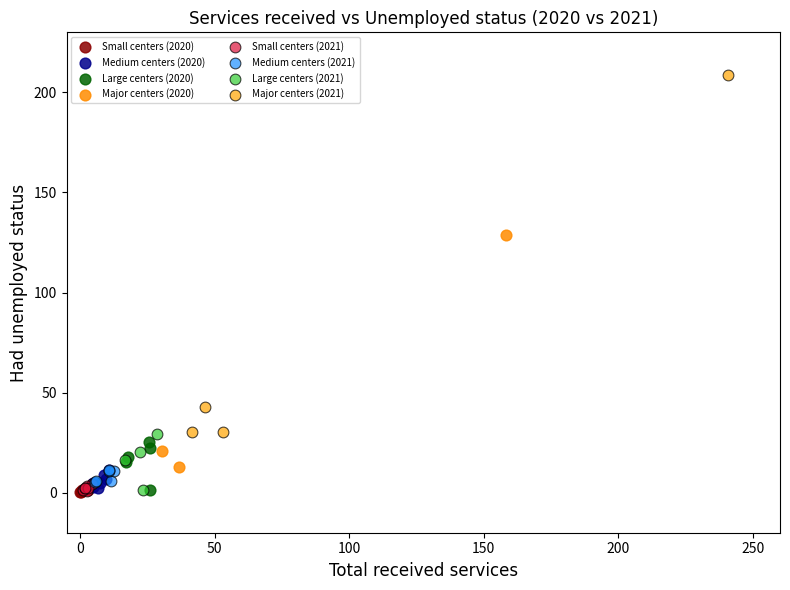

Which series contains the highest Y value?

Major centers (2021)